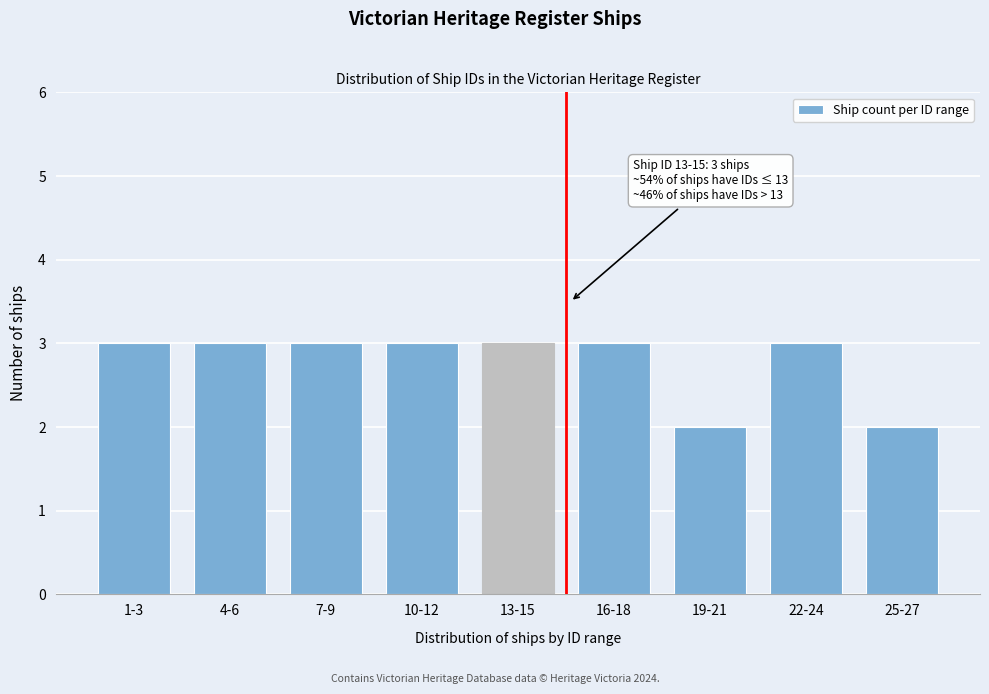

Reading left to right, extract all data points from this chart.

3	3	3	3	3	3	2	3	2